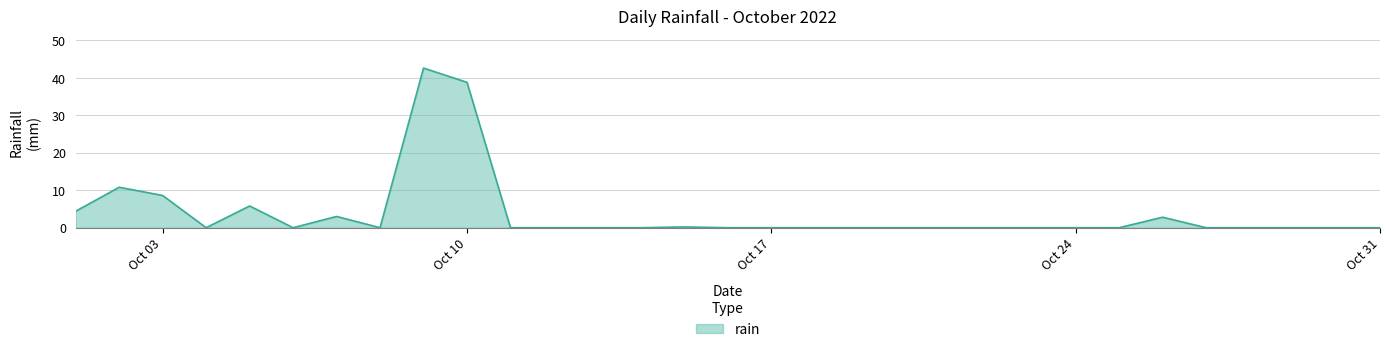

What is the greatest value displayed?

42.6